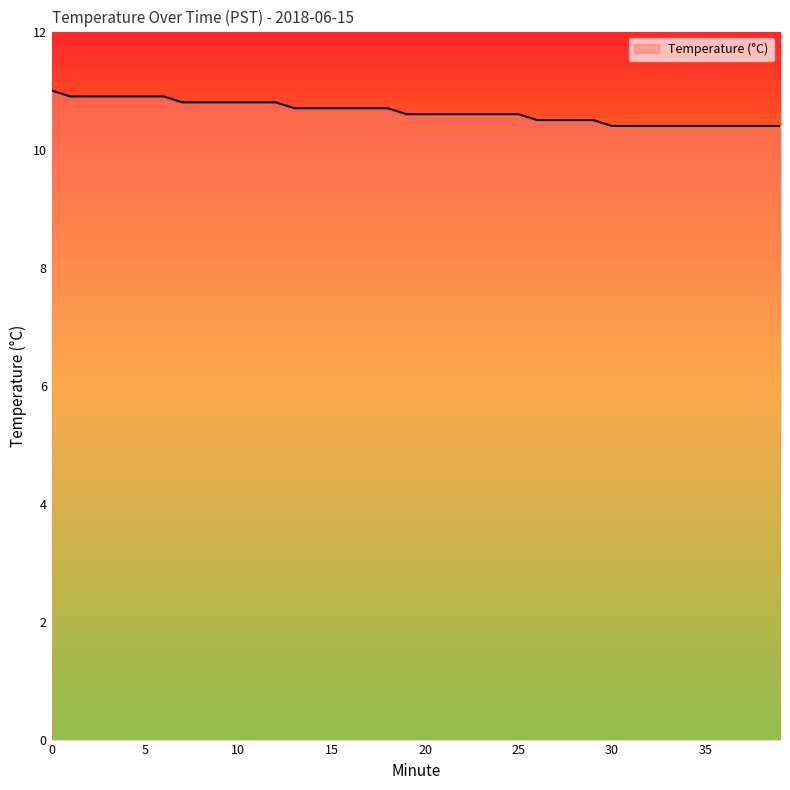

What is the difference between the maximum and minimum values?

0.6